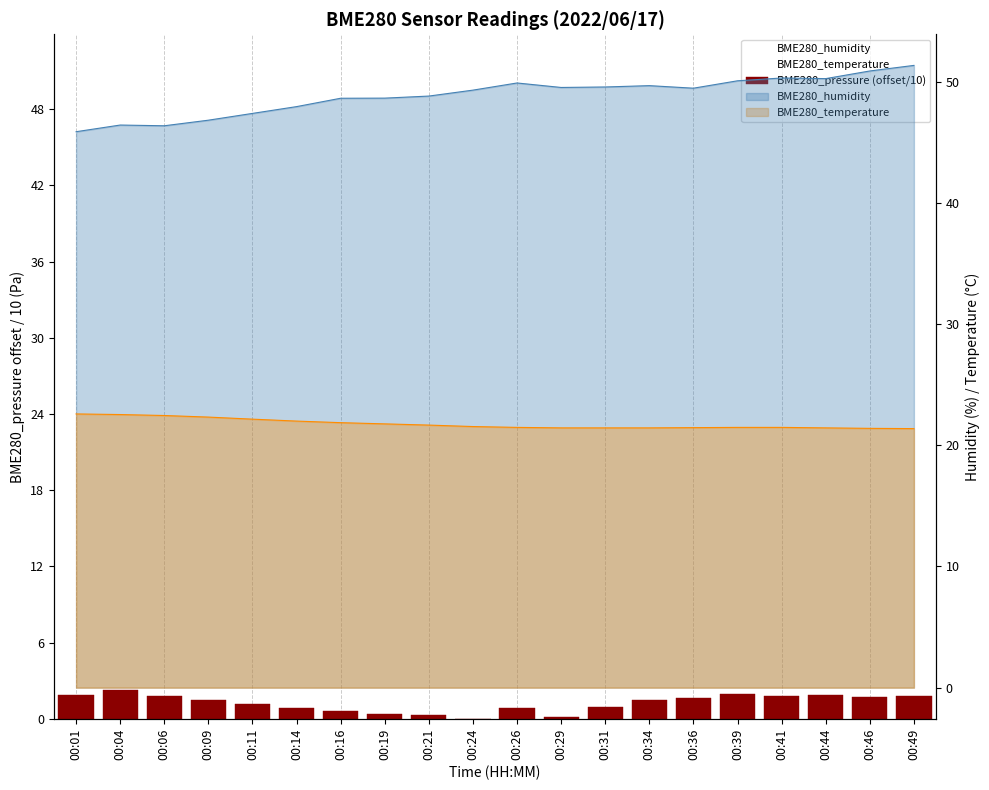

How many values are below 1?

8